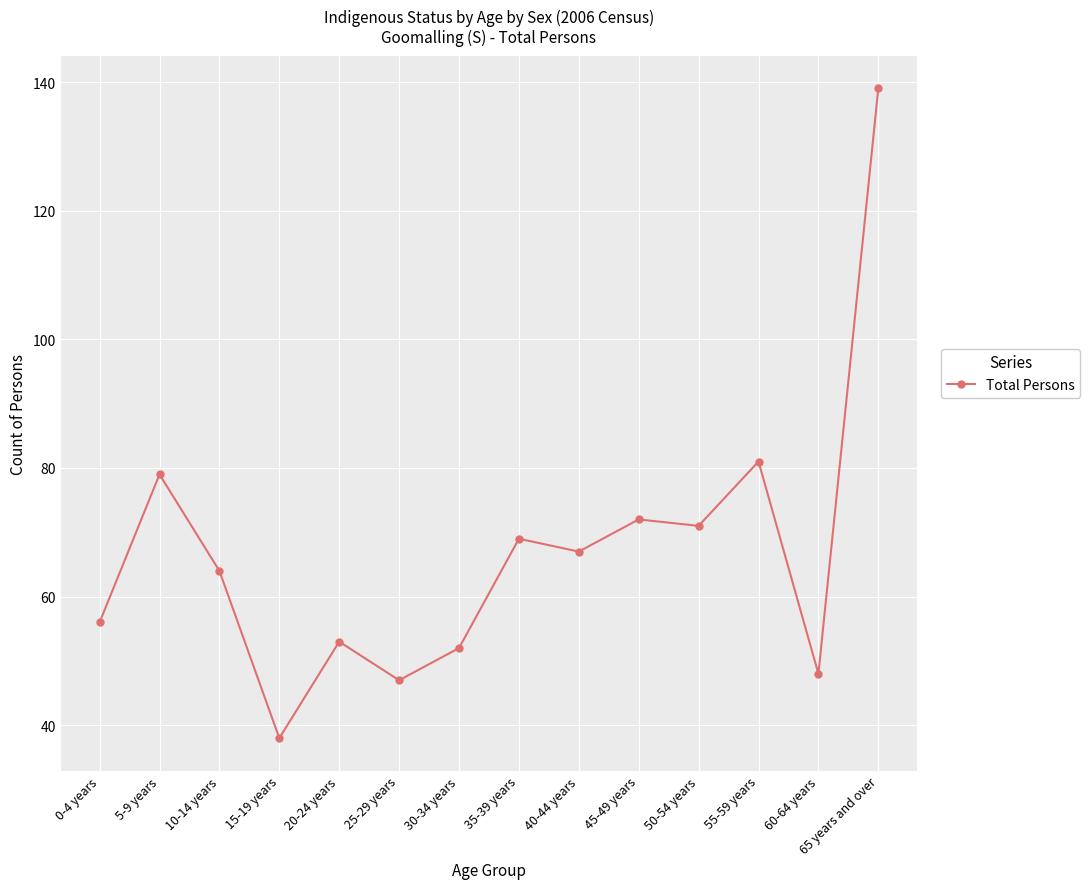

What is the maximum value shown in the chart?

139